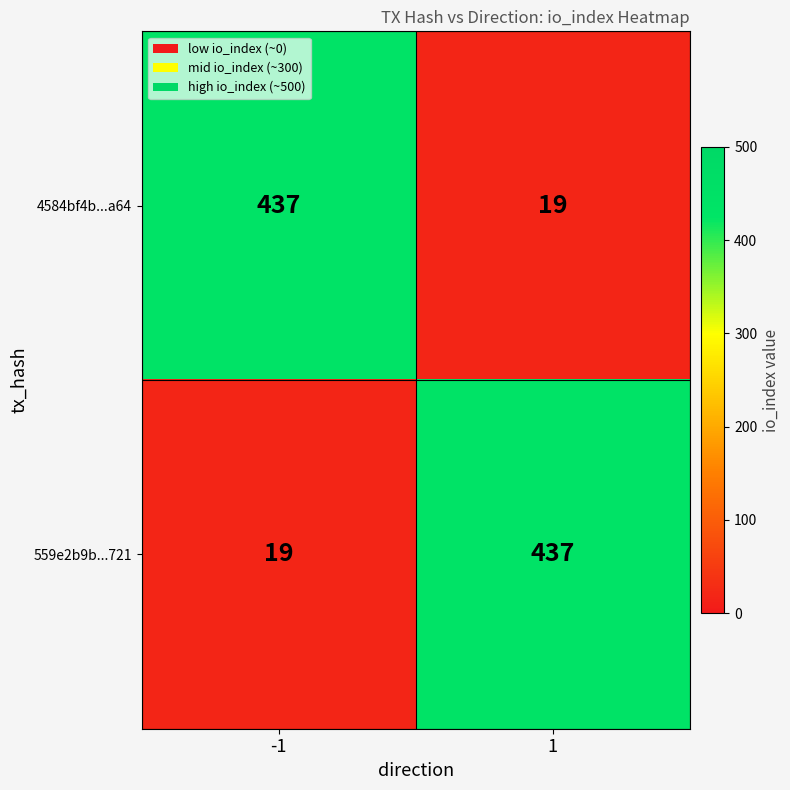

What is the spread (max minus min) of values at 1?

418